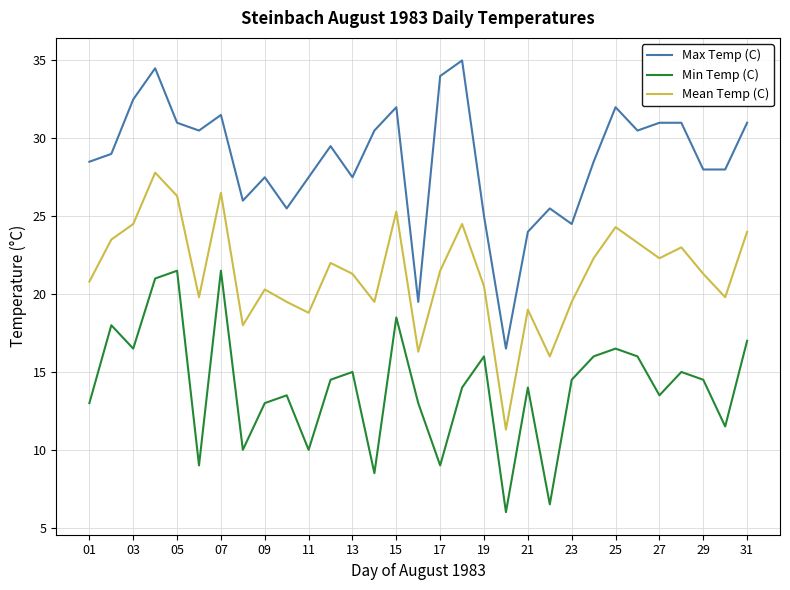

What are all the series names shown in the legend?

Max Temp (C), Min Temp (C), Mean Temp (C)